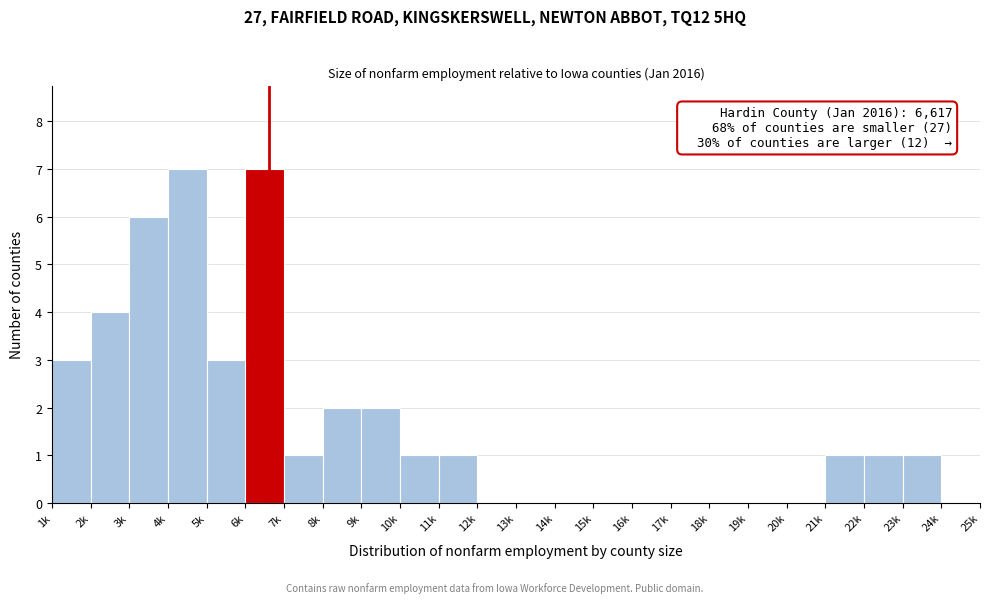

Reading right to left, extract all data points from this chart.

24k=0	23k=1	22k=1	21k=1	20k=0	19k=0	18k=0	17k=0	16k=0	15k=0	14k=0	13k=0	12k=0	11k=1	10k=1	9k=2	8k=2	7k=1	6k=7	5k=3	4k=7	3k=6	2k=4	1k=3